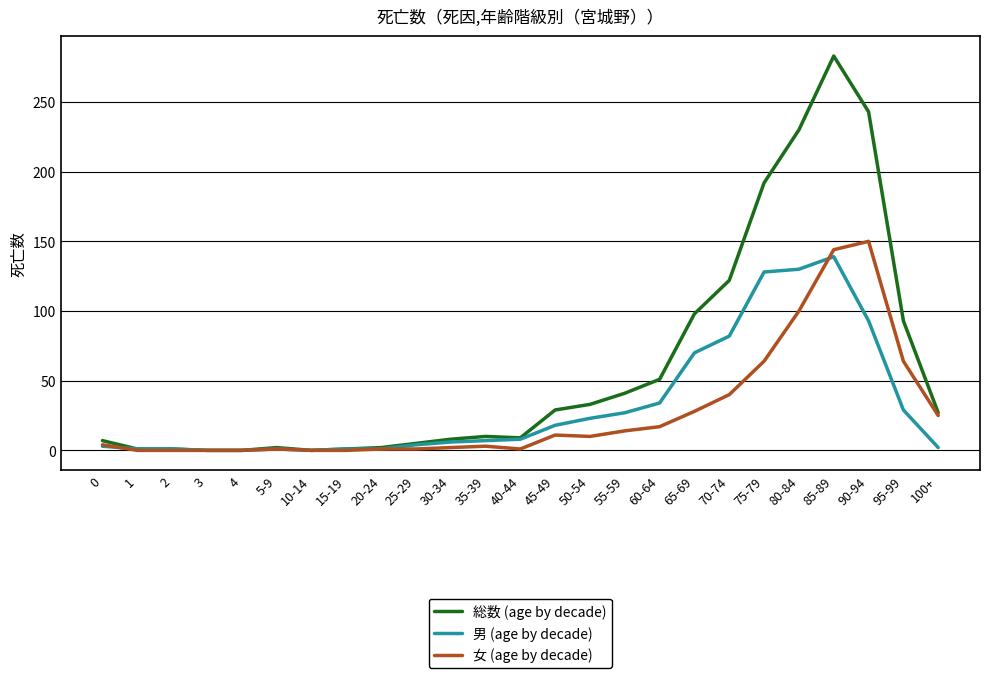

What position from the left is 45-49?

14